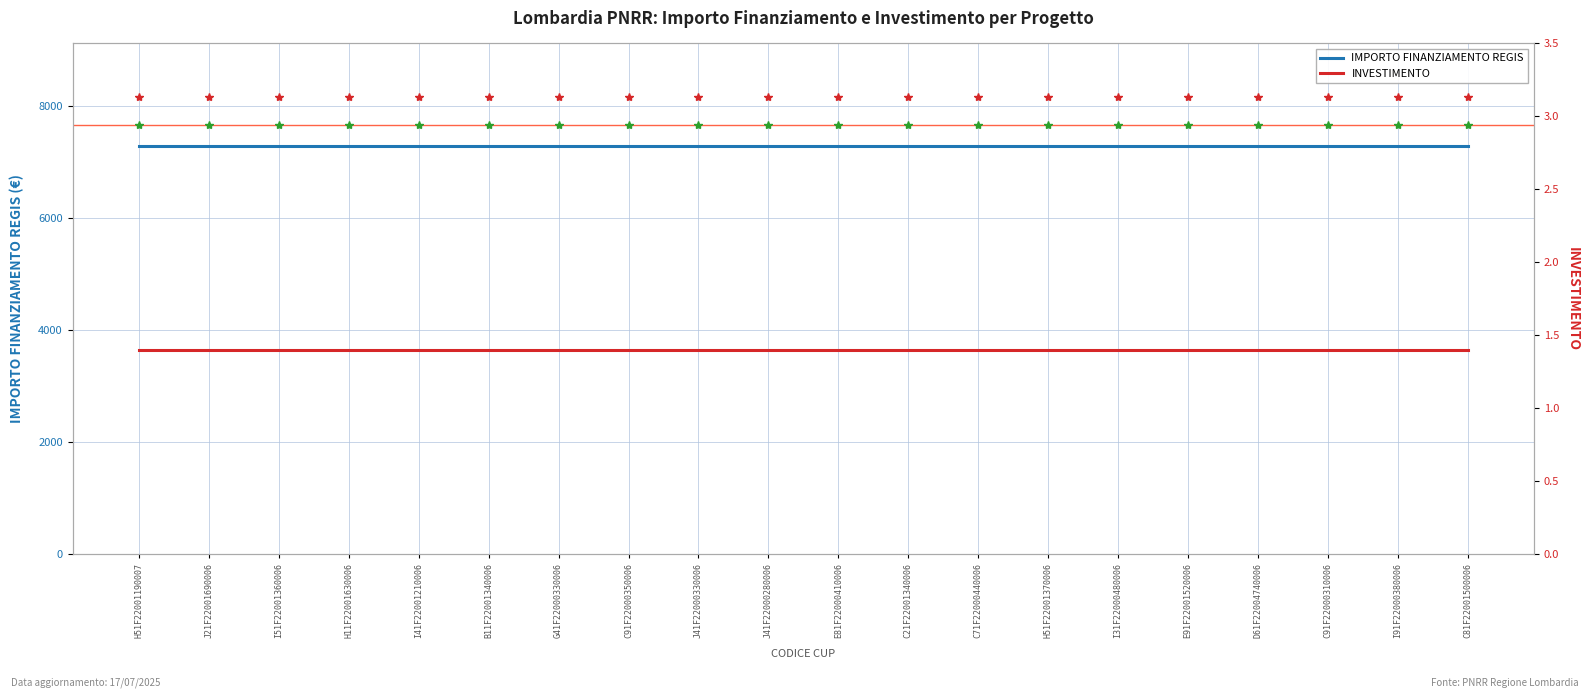

What is the sum of the IMPORTO FINANZIAMENTO REGIS values at C91F22000350006 and I41F22001210006?

14602.0